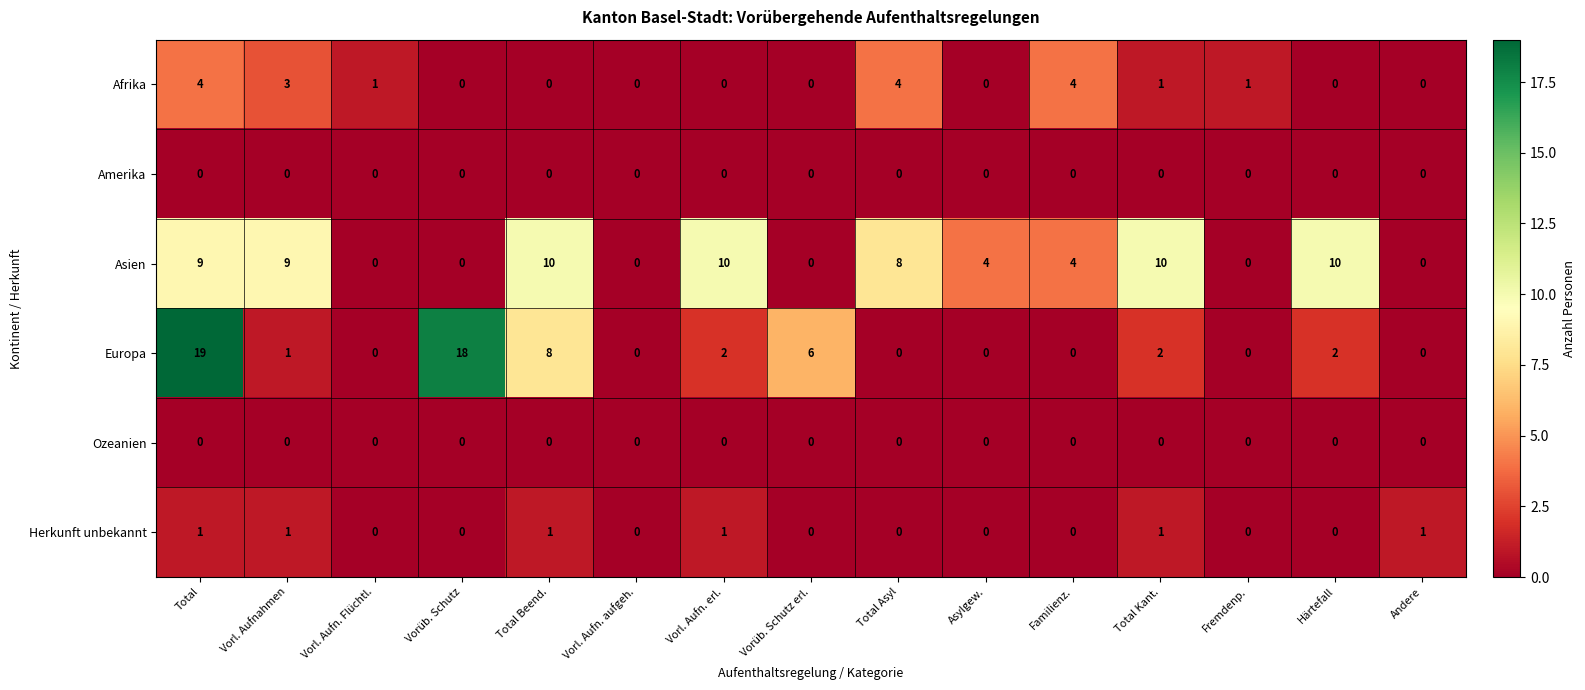

Count the number of data series in this chart.

6